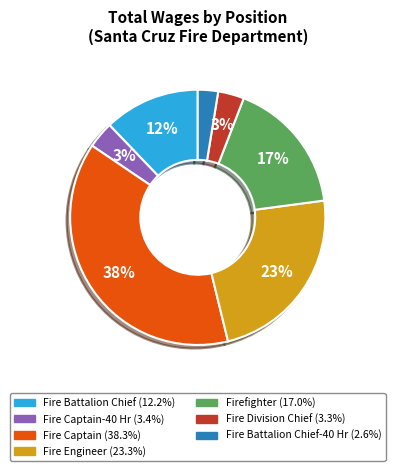

To the nearest percent, what is the average slice percentage?

14%